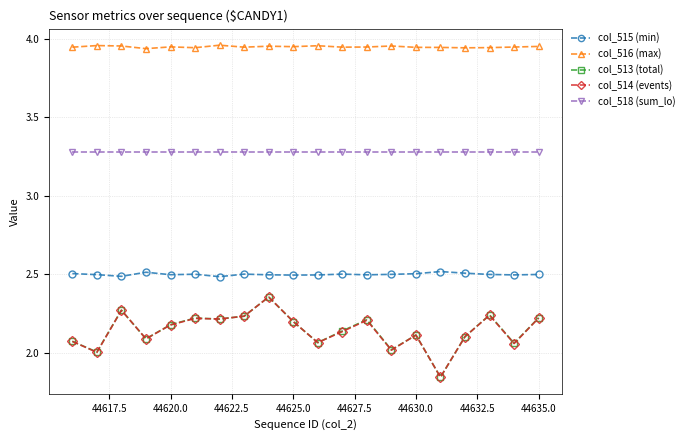

Which series has the largest total across all categories?

col_516 (max)